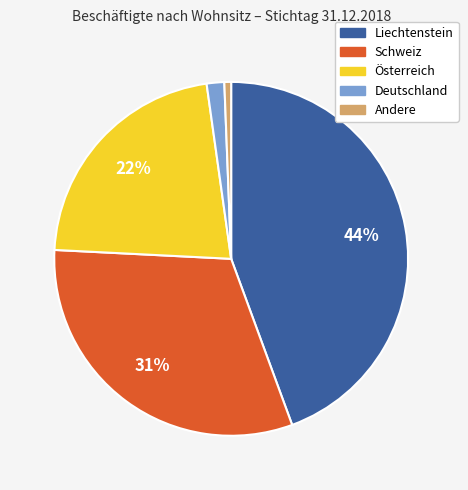

How many slices are in this pie chart?

5